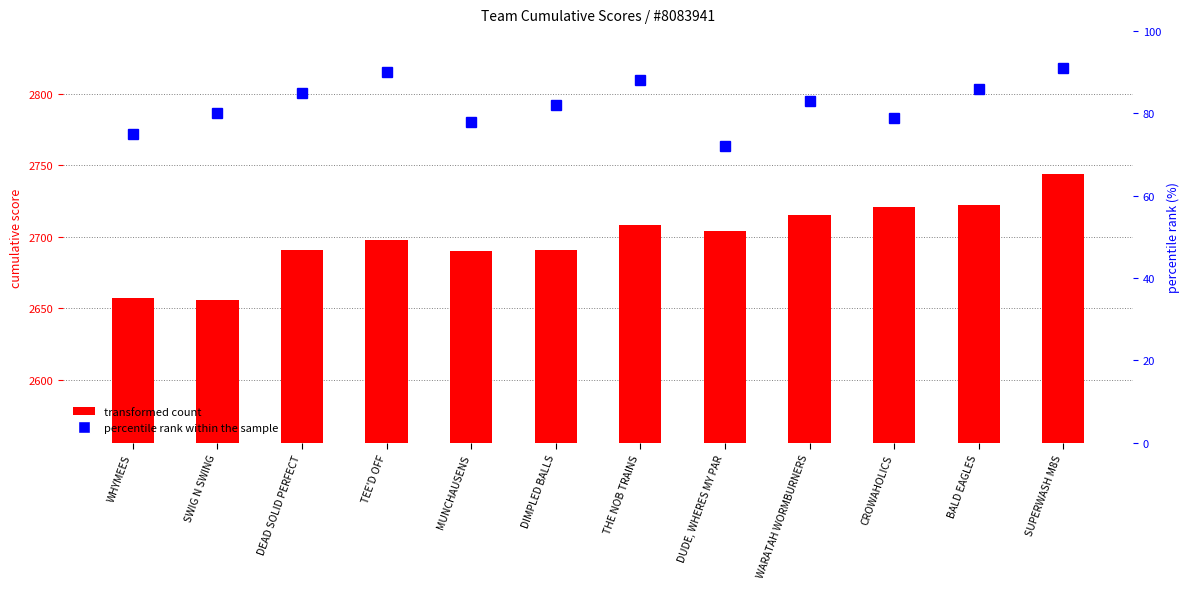

What is the label of the 4th bar from the left?

TEE'D OFF